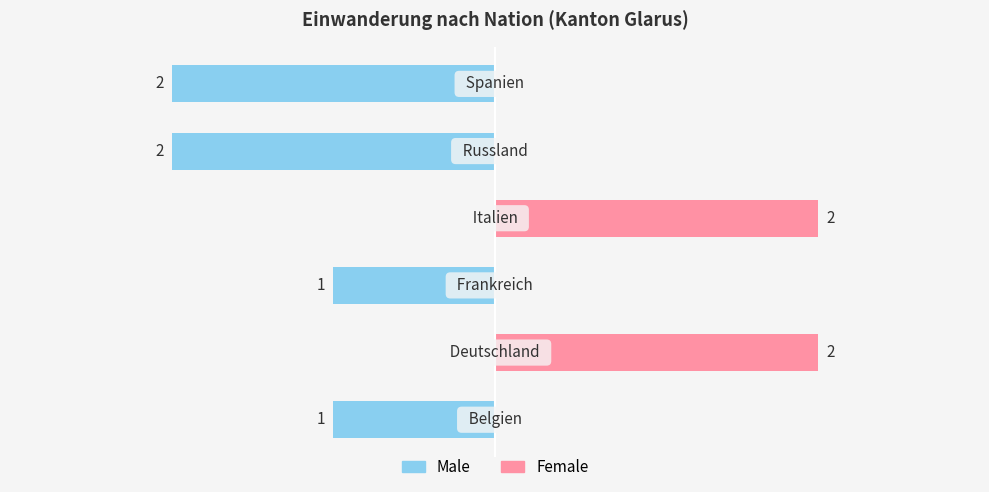

The value of Female at 2 is 1. True or false?

False